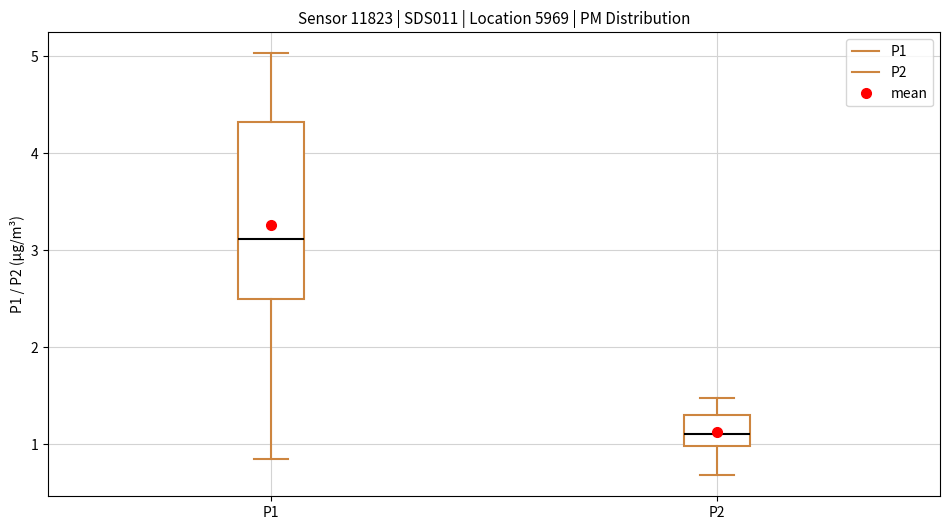

Which box's median line is the lowest?

P2